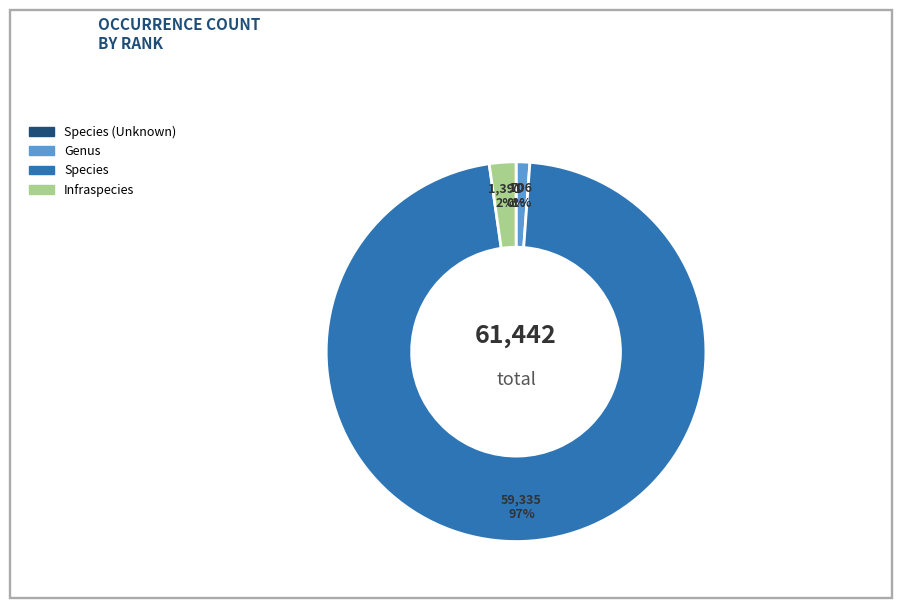

Does any single category account for the majority?

Yes